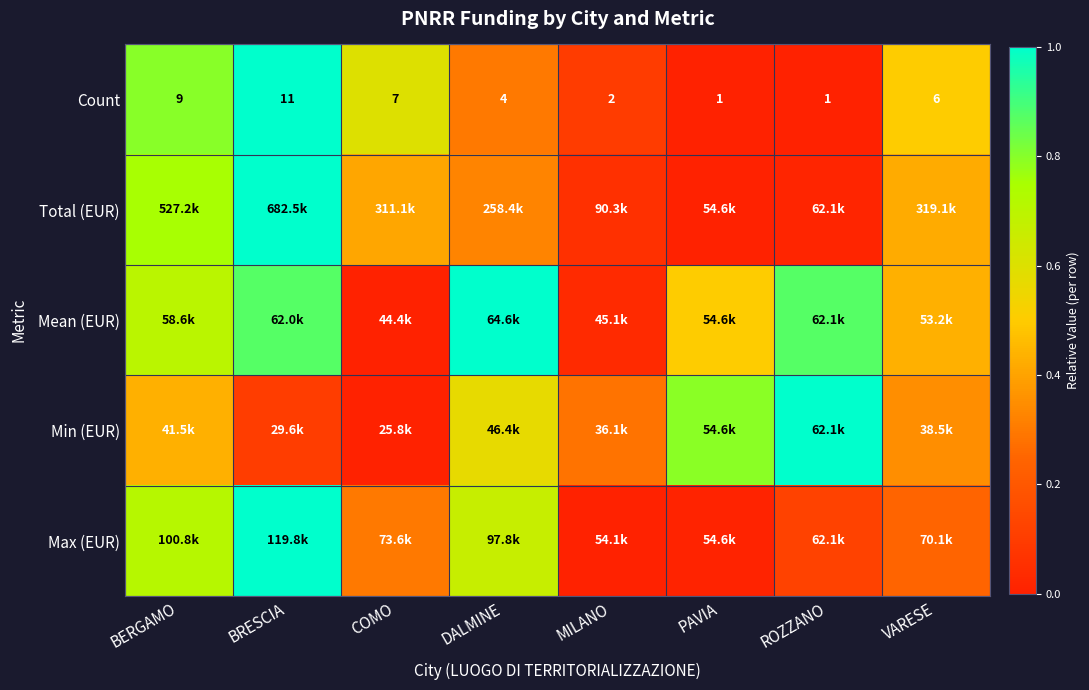

The value of Total (EUR) at VARESE is 0.2. True or false?

False